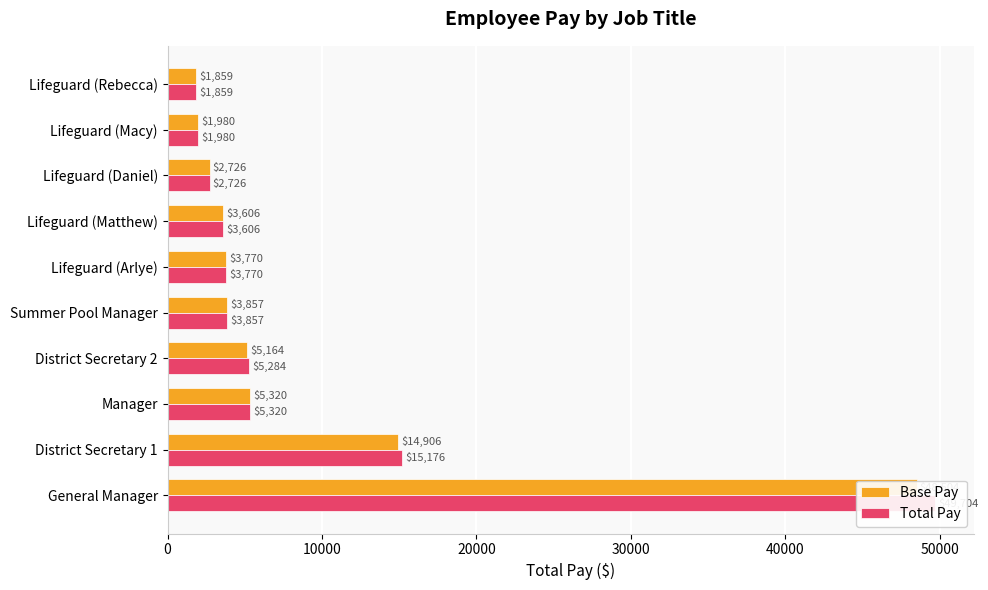

Rank the categories by Total Pay value from lowest to highest.

9, 8, 7, 60000, 50000, 40000, 30000, 20000, 10000, 0